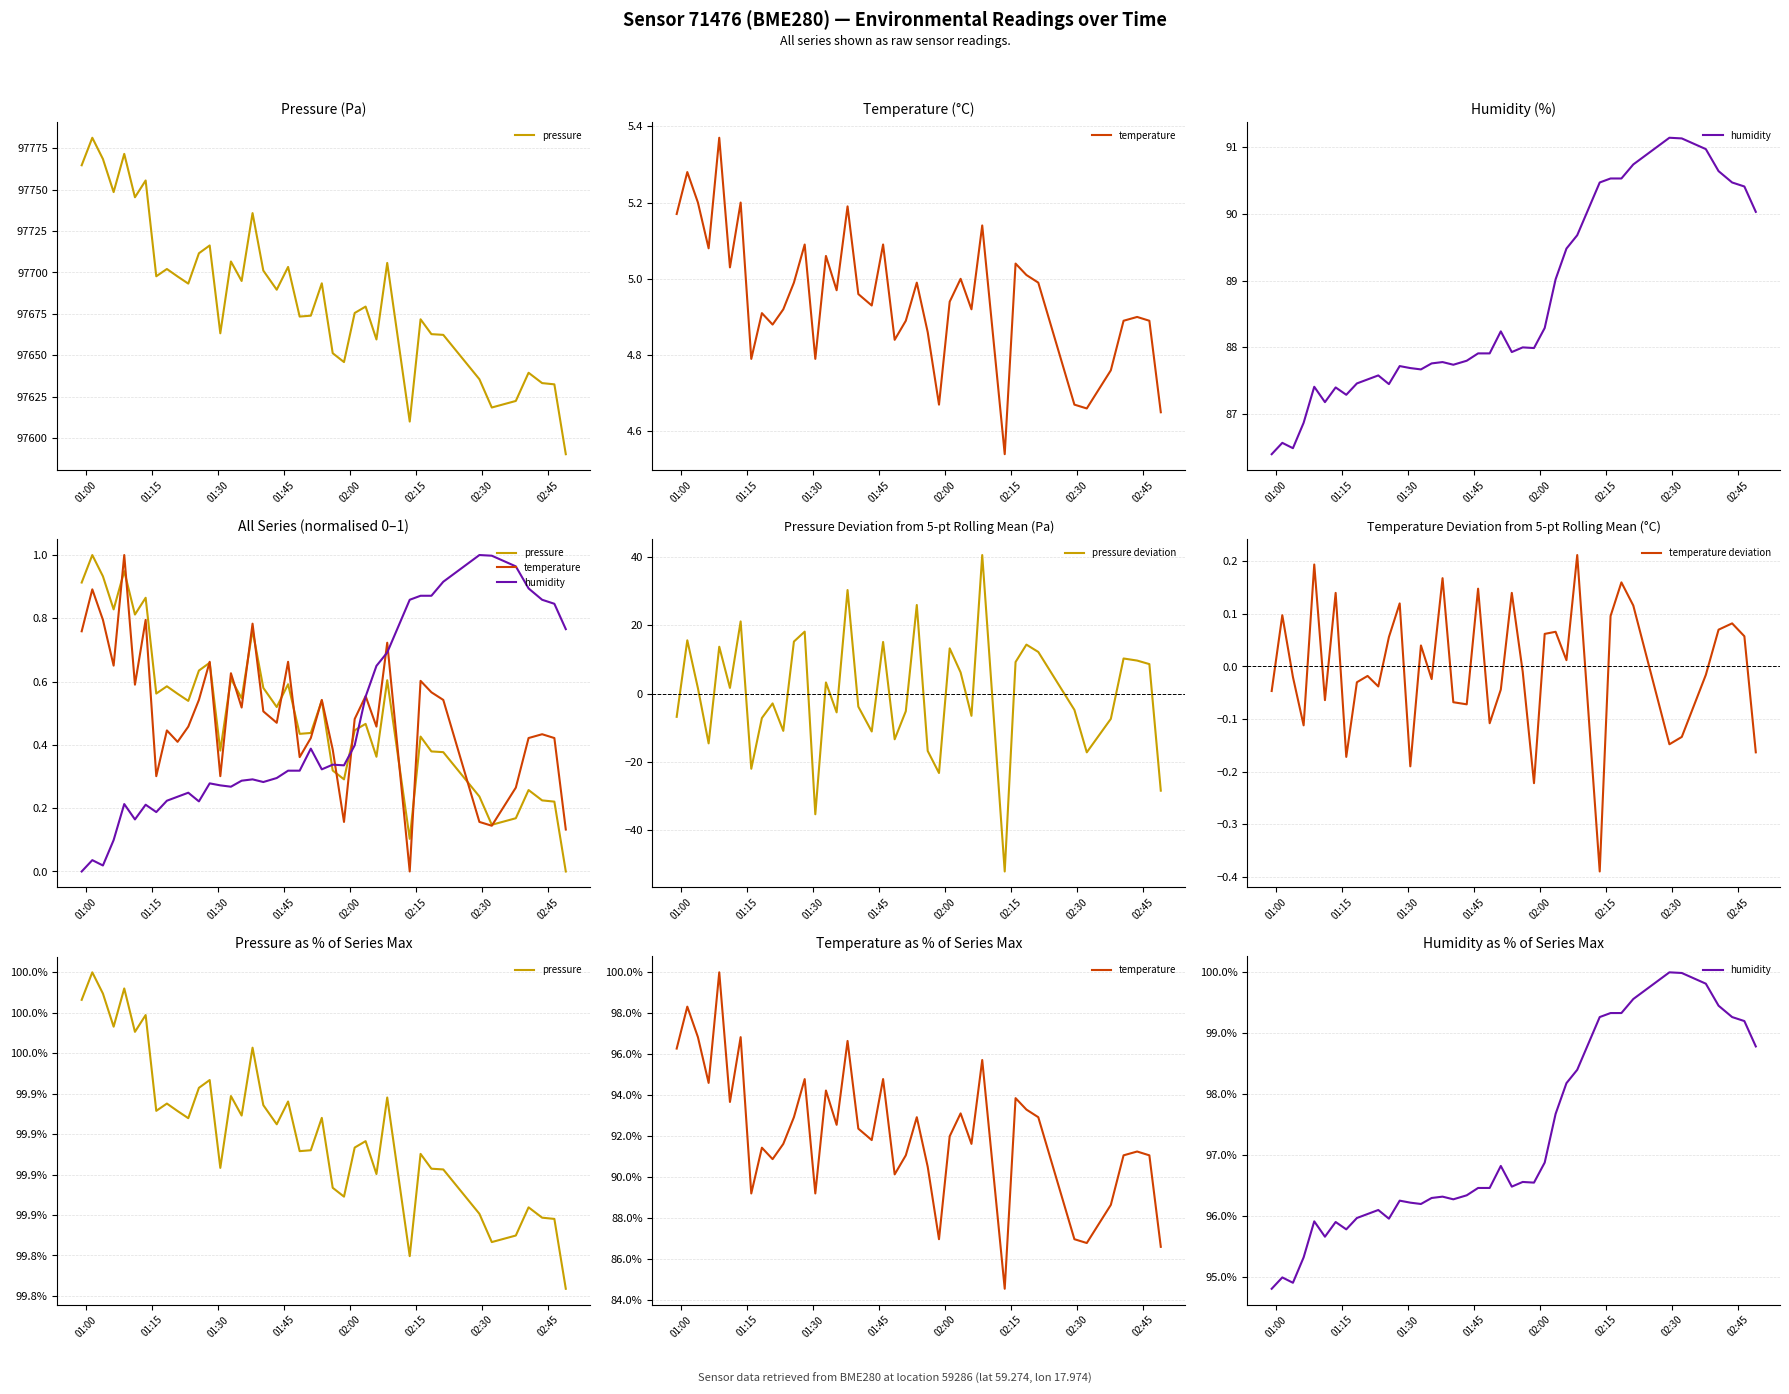

What is the highest value of the pressure deviation series?

40.5